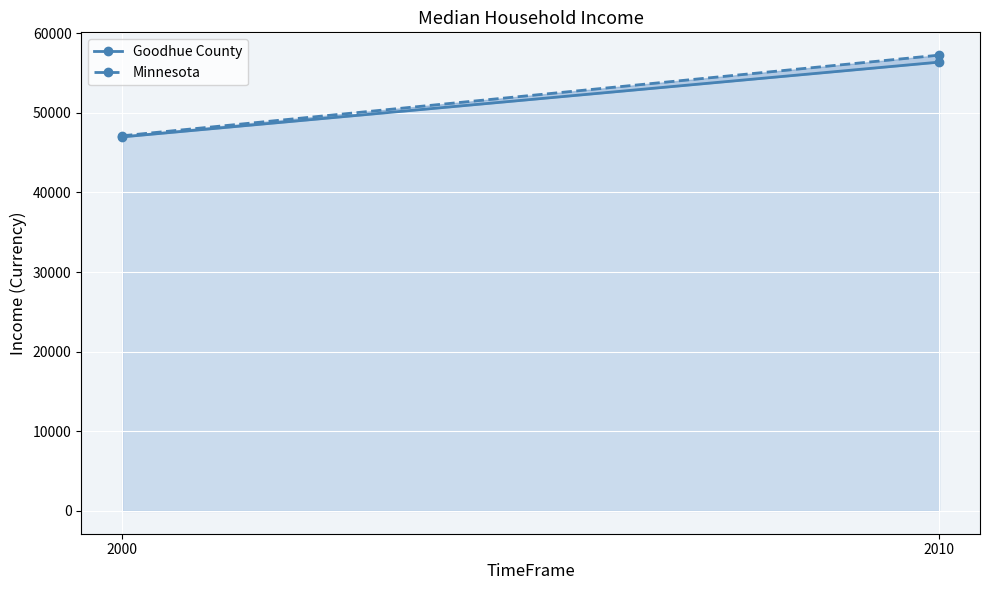

How many data points in Minnesota are less than 57243?

1